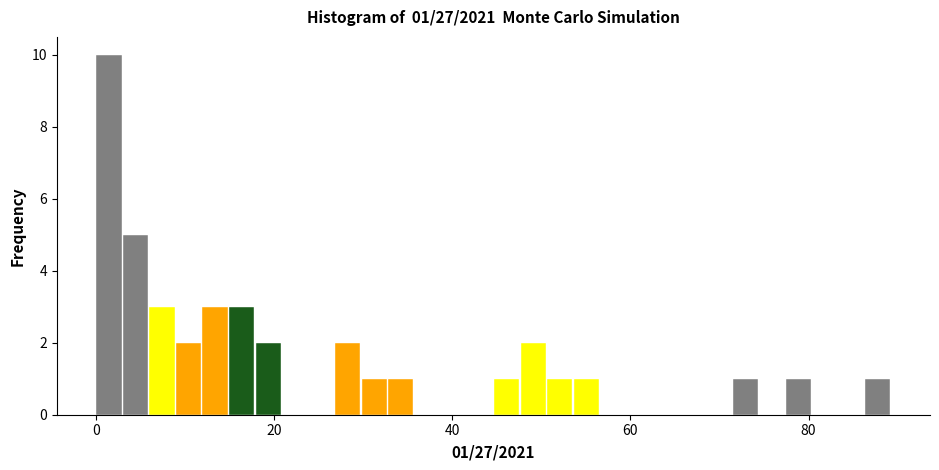

Around what value on the x-axis is the tallest bar? Give the approximate position of its centre, as read against the axis.

2